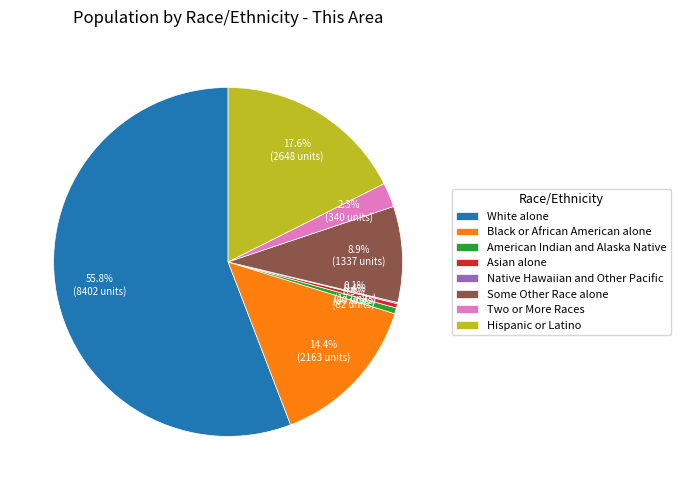

The Two or More Races slice represents 2% of the pie. True or false?

True